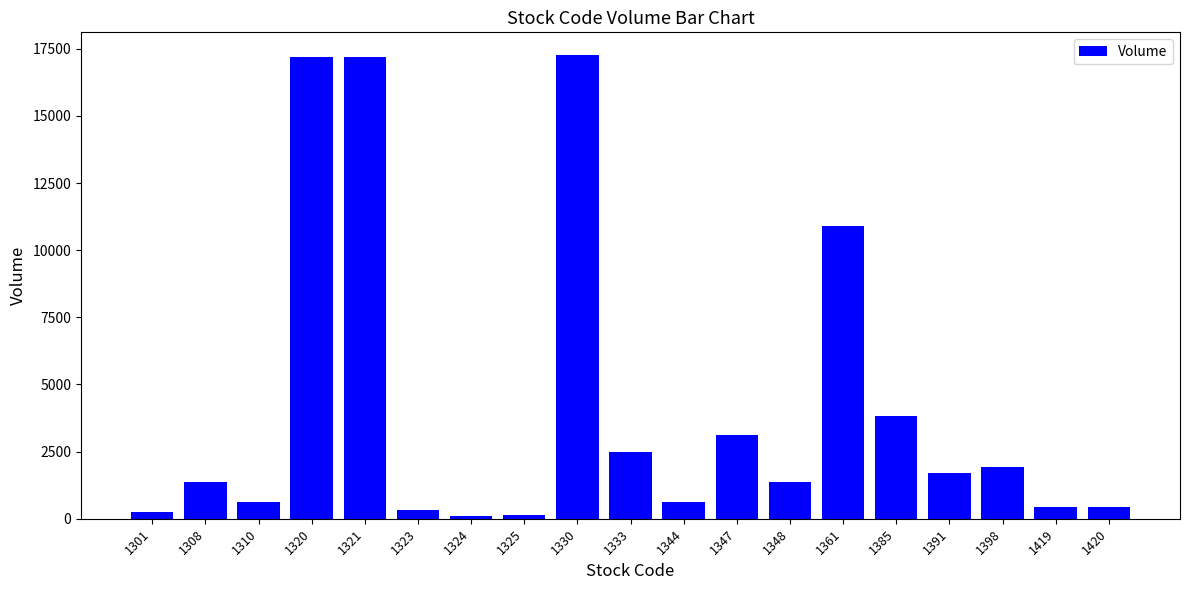

What is the greatest value displayed?

17250